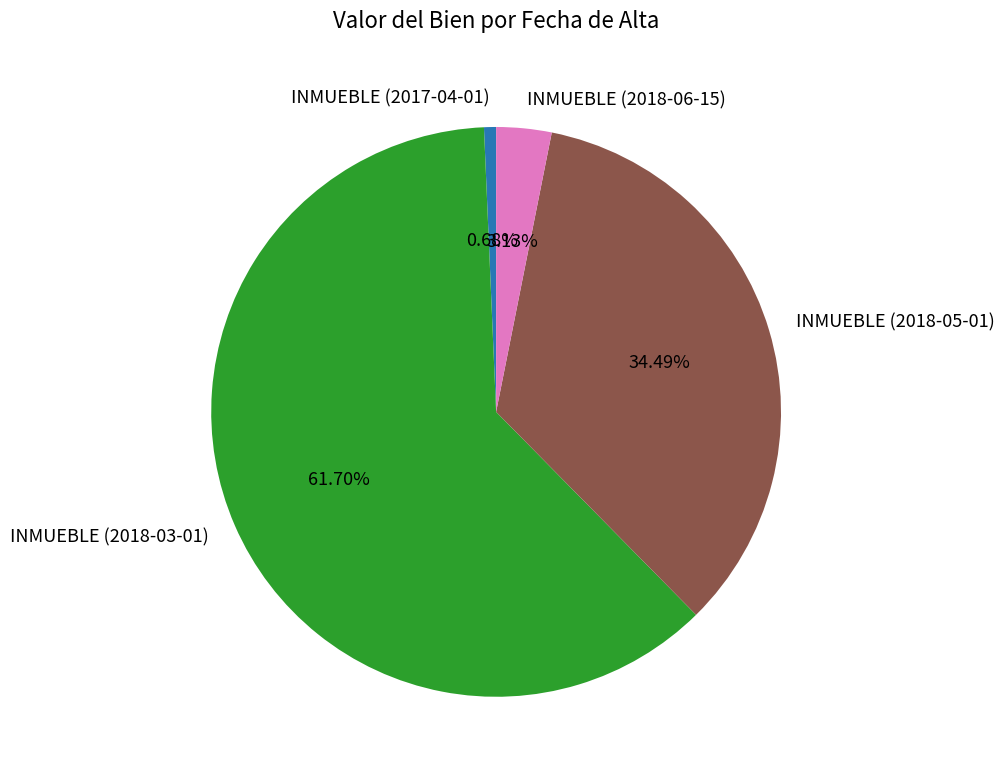

What is the smallest slice in the pie chart?

INMUEBLE (2017-04-01)